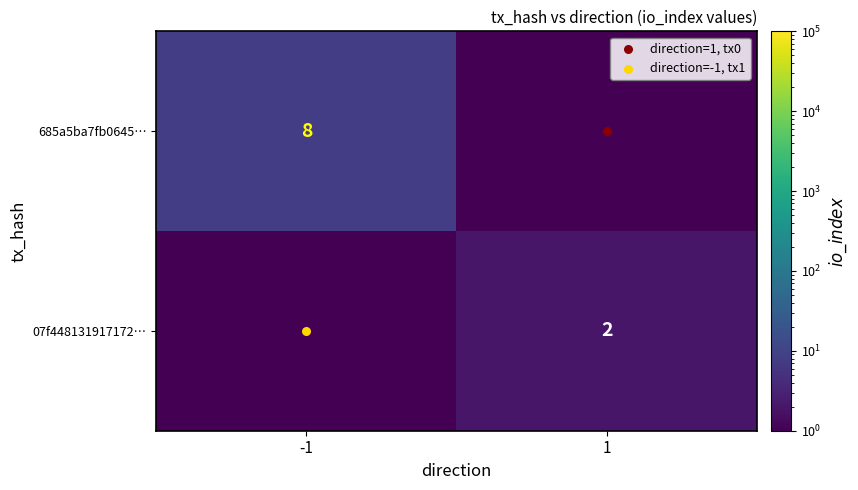

What is the highest value of the 685a5ba7fb0645… series?

8.0